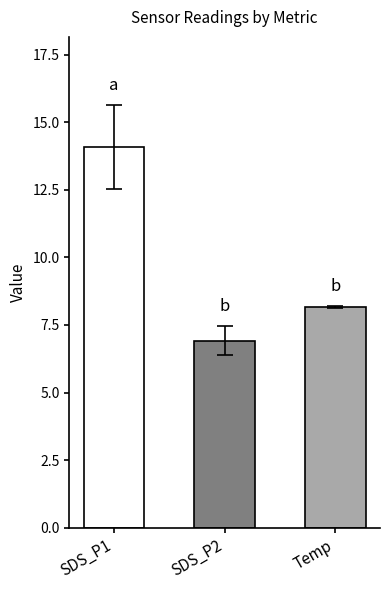

What is the label of the 2nd bar from the left?

SDS_P2